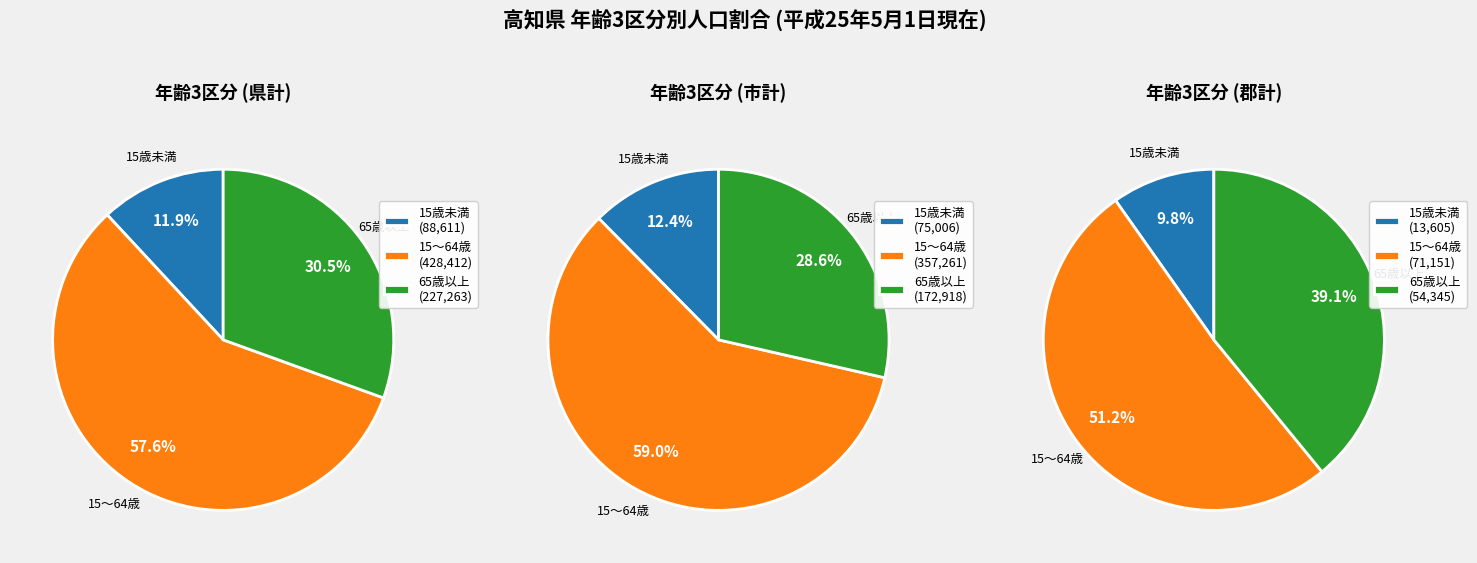

Does 郡計 represent more than half of the total?

No